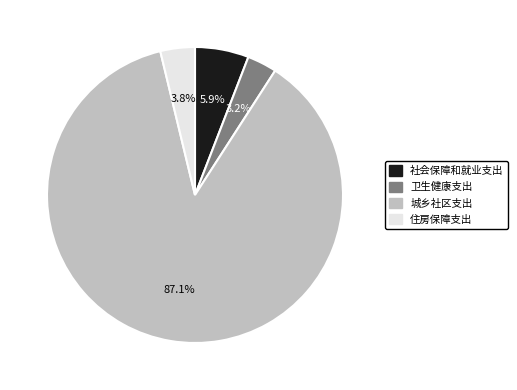

Rank the categories by value from highest to lowest.

城乡社区支出, 社会保障和就业支出, 住房保障支出, 卫生健康支出